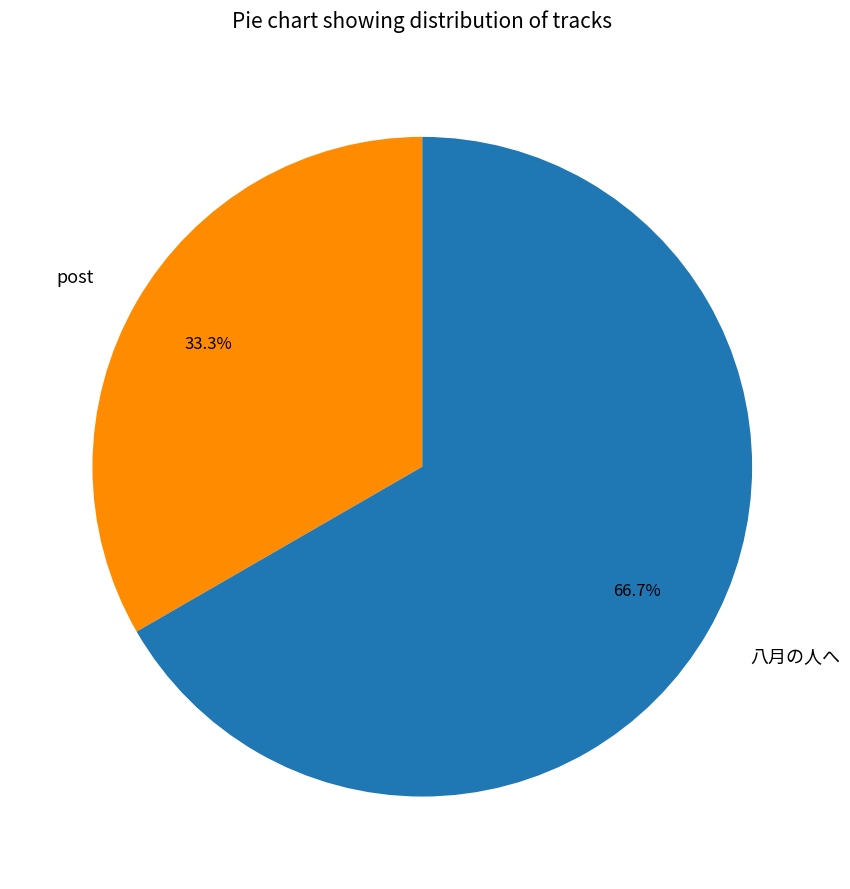

Does 八月の人へ represent more than half of the total?

Yes